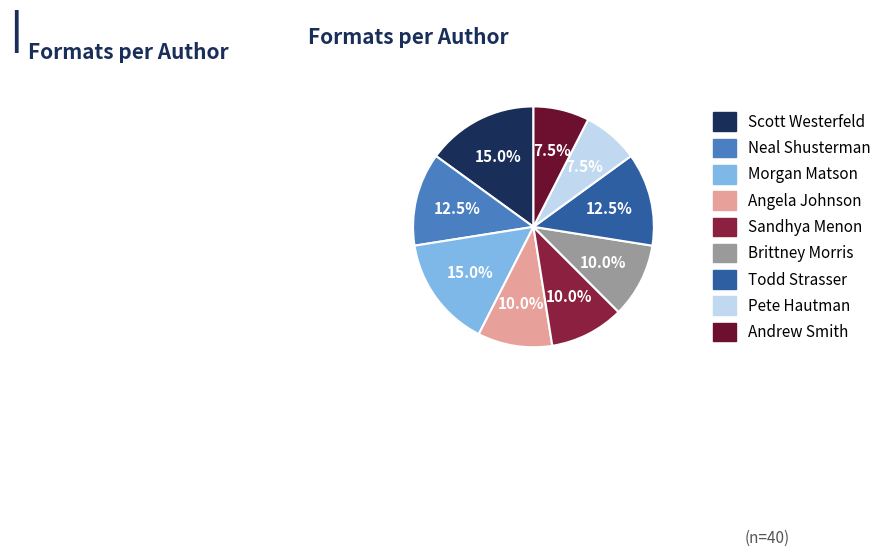

To the nearest percent, what percentage of the pie is Sandhya Menon?

10%